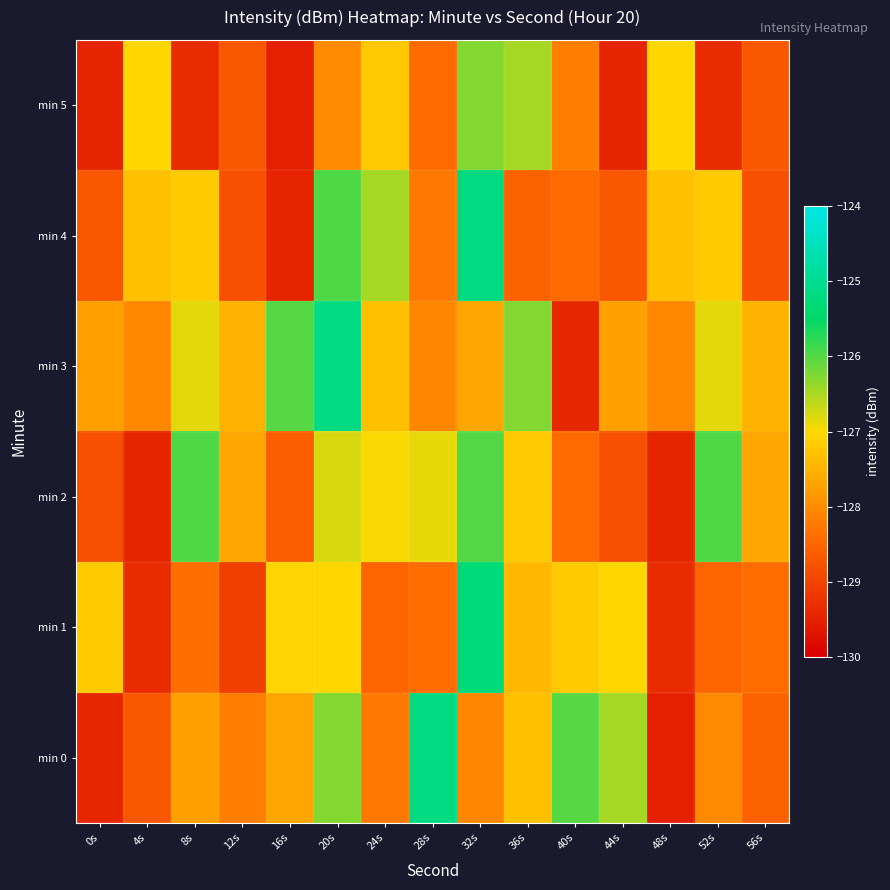

What is the difference between the highest and lowest values at 48s?

2.5